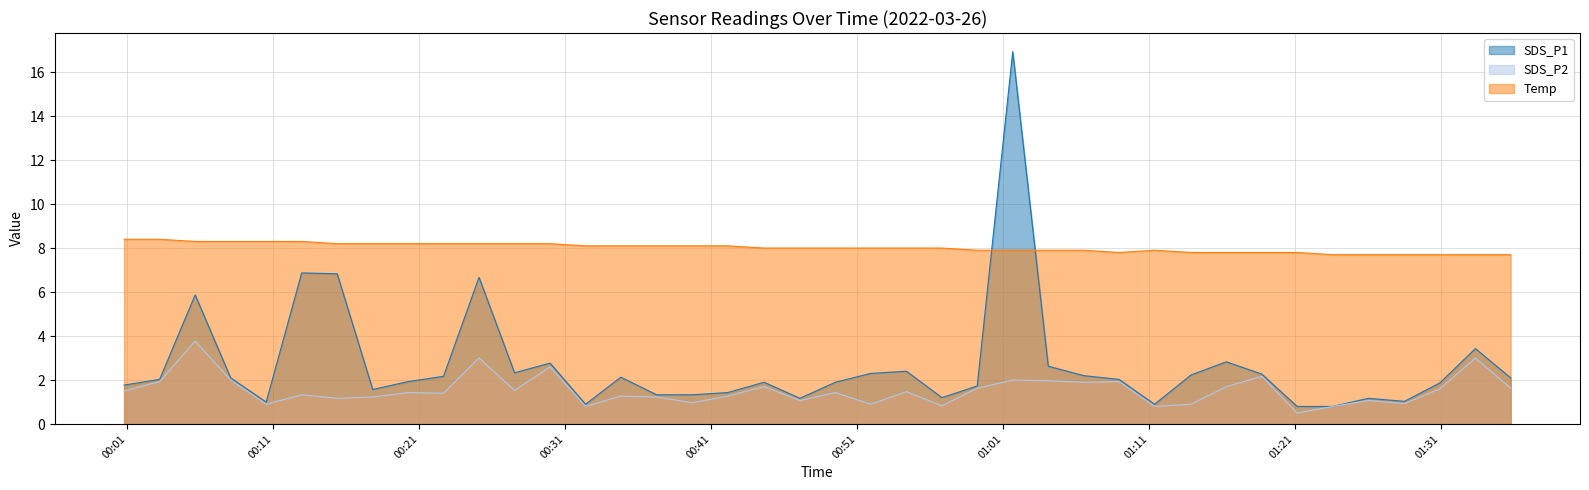

List the series in order of their overall mean, highest first.

Temp, SDS_P1, SDS_P2